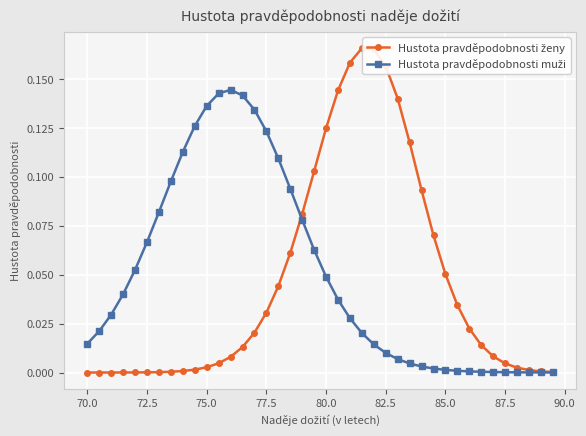

Reading left to right, what are all the values shown in this chart?

Hustota pravděpodobnosti ženy: 0.0	0.0	0.0	0.0	0.0	0.0	0.0	0.0	0.0	0.0	0.0	0.0	0.0	0.0	0.0	0.0	0.0	0.1	0.1	0.1	0.1	0.1	0.2	0.2	0.2	0.2	0.1	0.1	0.1	0.1	0.1	0.0	0.0	0.0	0.0	0.0	0.0	0.0	0.0	0.0
Hustota pravděpodobnosti muži: 0.0	0.0	0.0	0.0	0.1	0.1	0.1	0.1	0.1	0.1	0.1	0.1	0.1	0.1	0.1	0.1	0.1	0.1	0.1	0.1	0.0	0.0	0.0	0.0	0.0	0.0	0.0	0.0	0.0	0.0	0.0	0.0	0.0	0.0	0.0	0.0	0.0	0.0	0.0	0.0